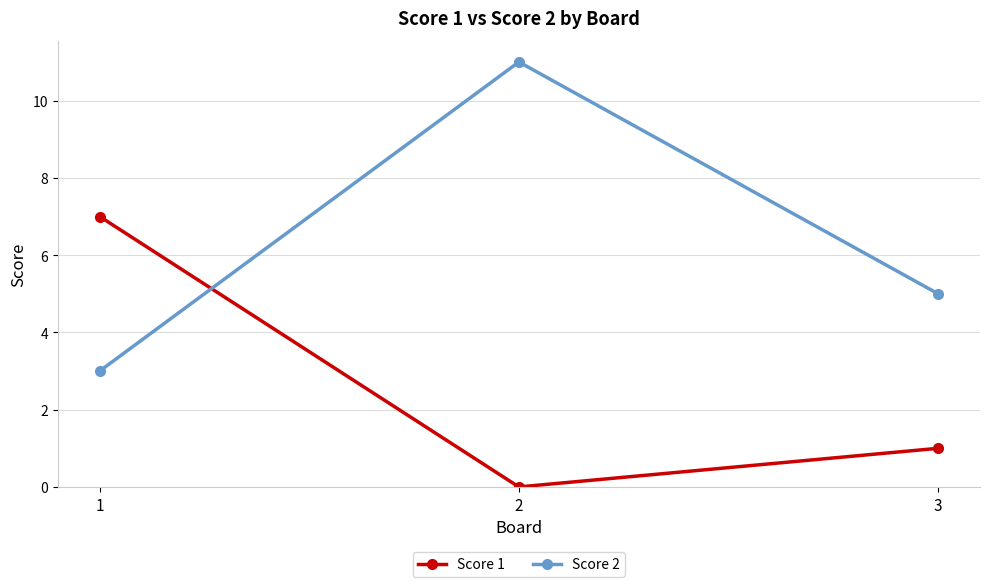

At 1, list the series in order from smallest to largest.

Score 2, Score 1